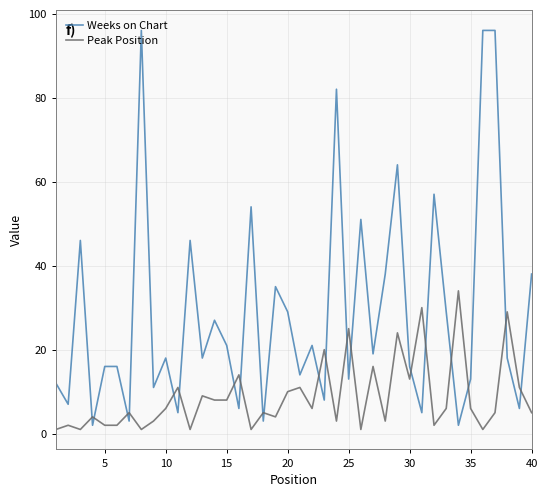

Which series ends up on top after the final intersection of Peak Position and Weeks on Chart?

Weeks on Chart